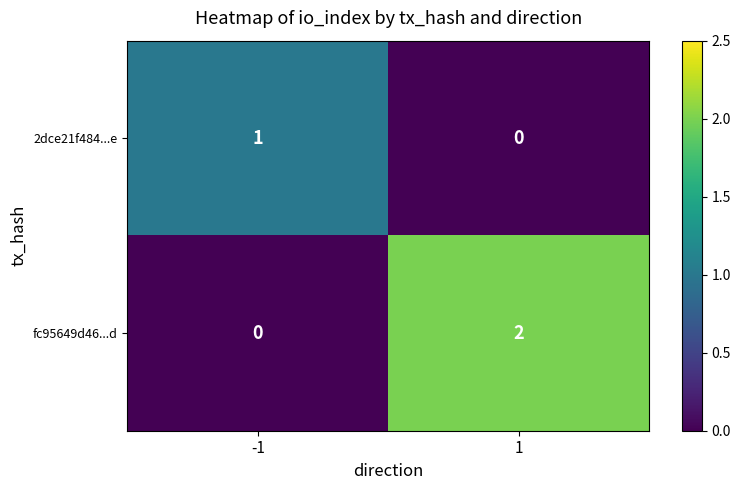

How many data points does each series have?

2